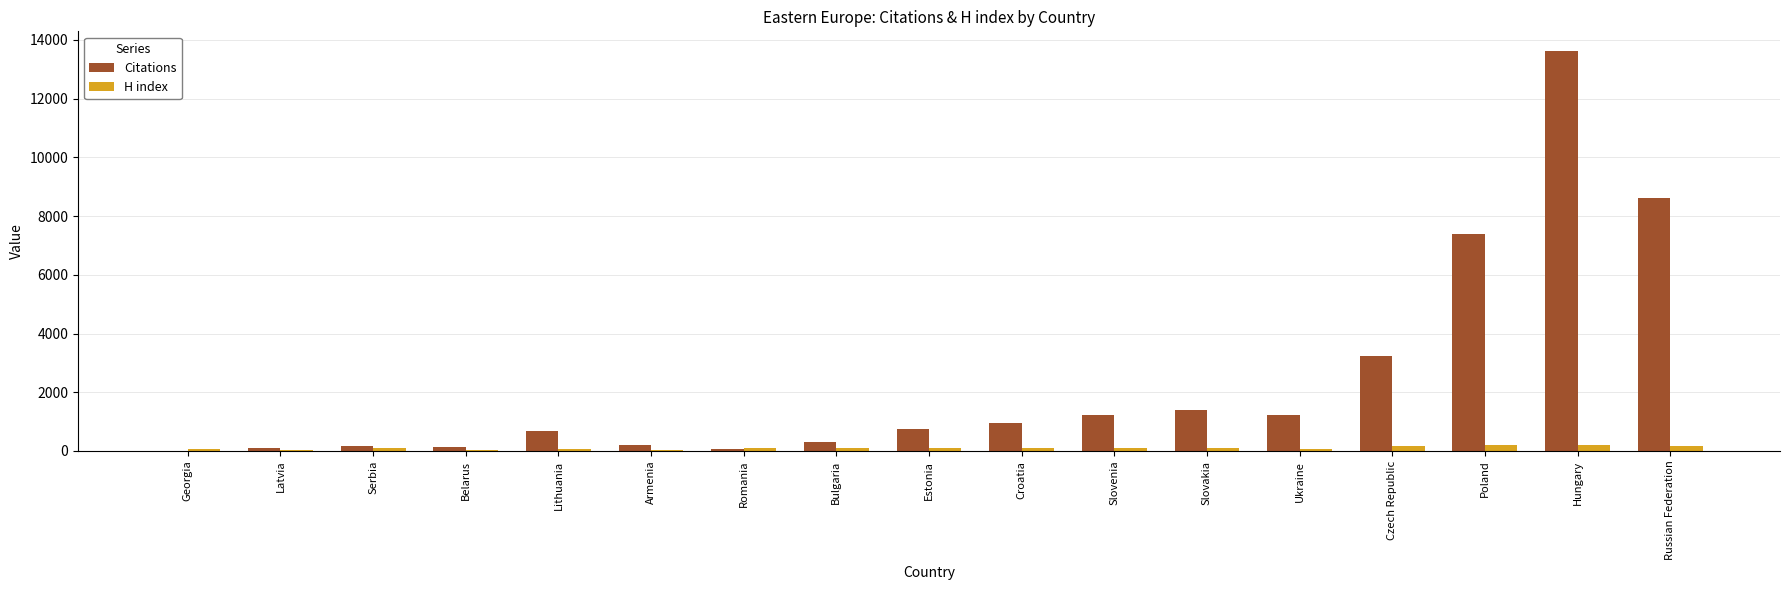

At which category is the sum across all series the highest?

Hungary